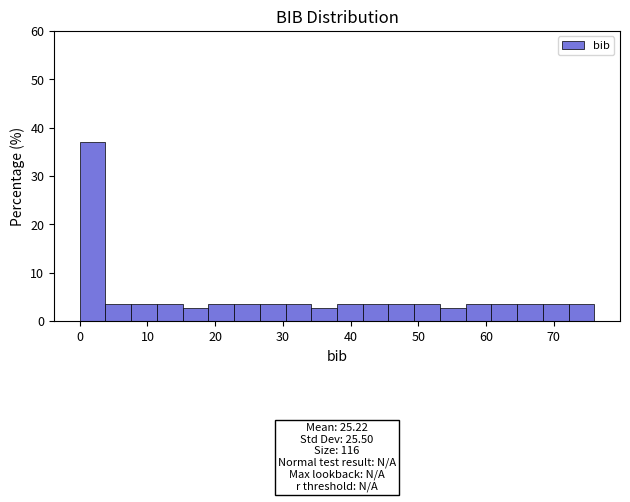

Read against the x-axis, roughly where is the centre of the tallest bar?

2